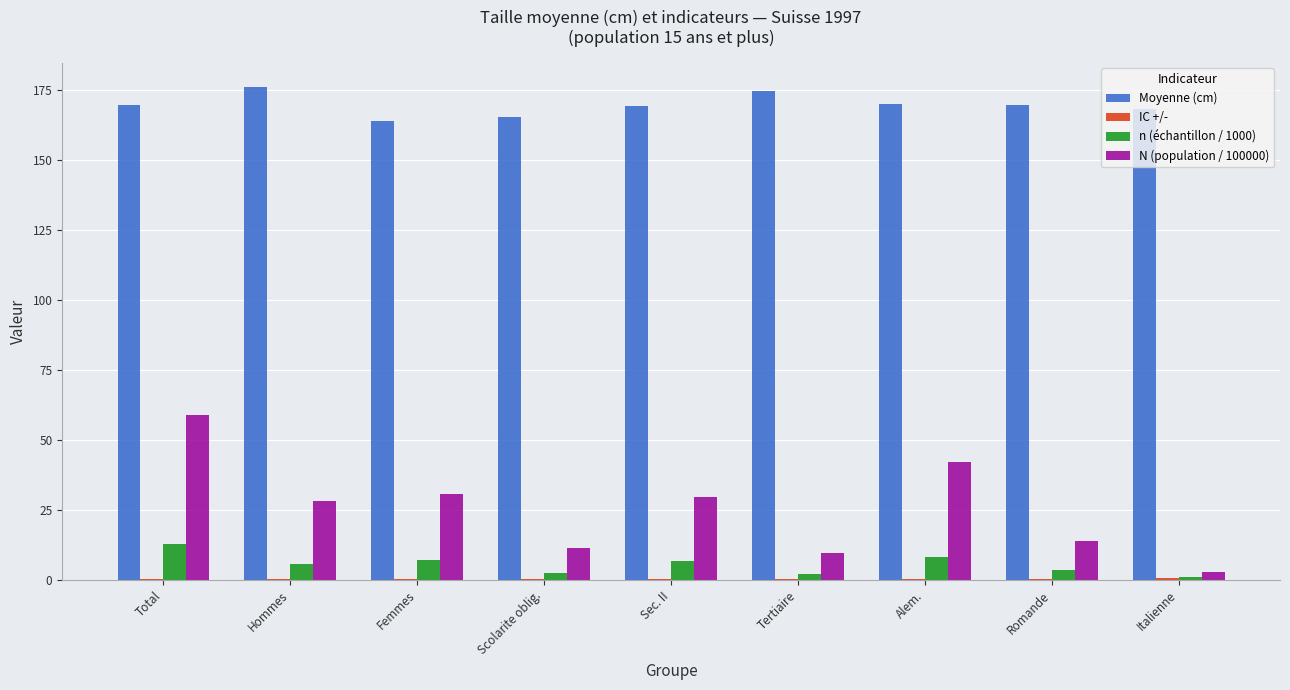

What is the maximum value for N (population / 100000)?

58.8